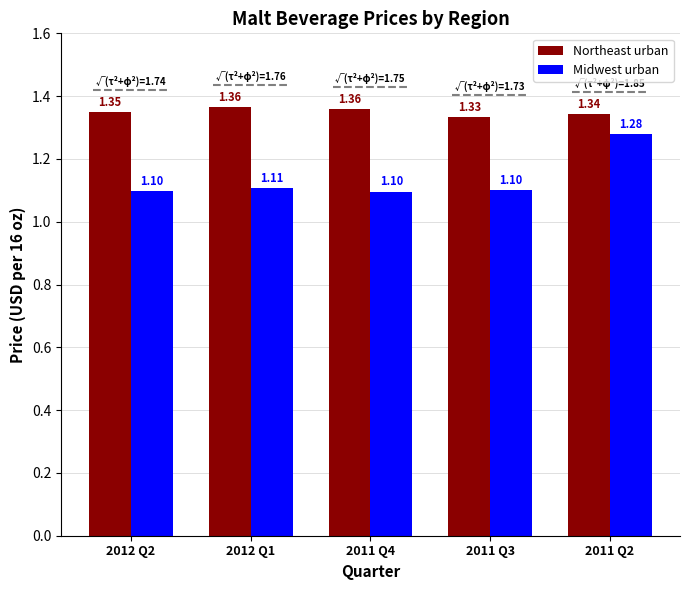

What position from the left is 2011 Q4?

3